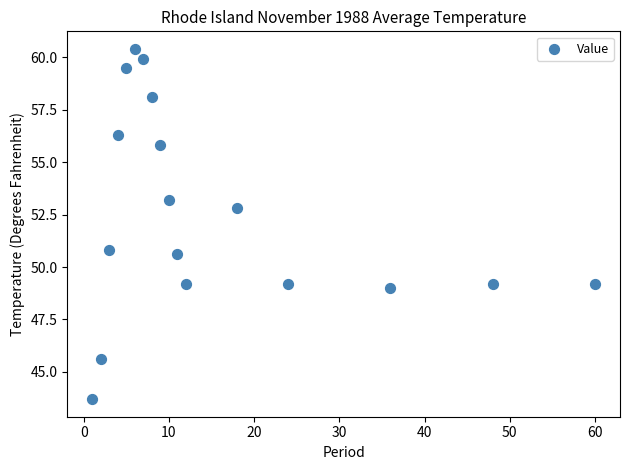

What is the range of Y values (max minus min)?

16.7